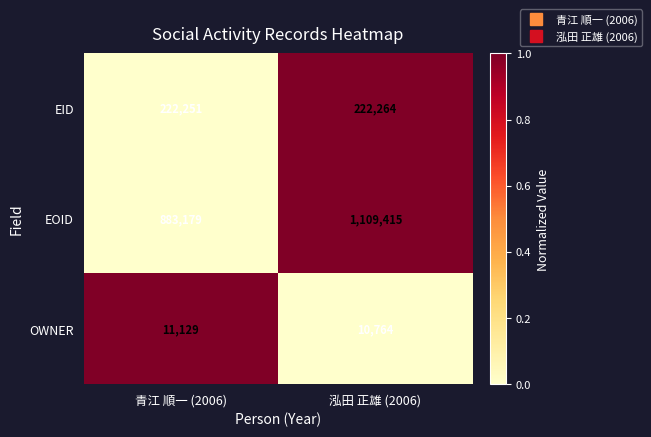

Which series has the widest spread of values?

EOID